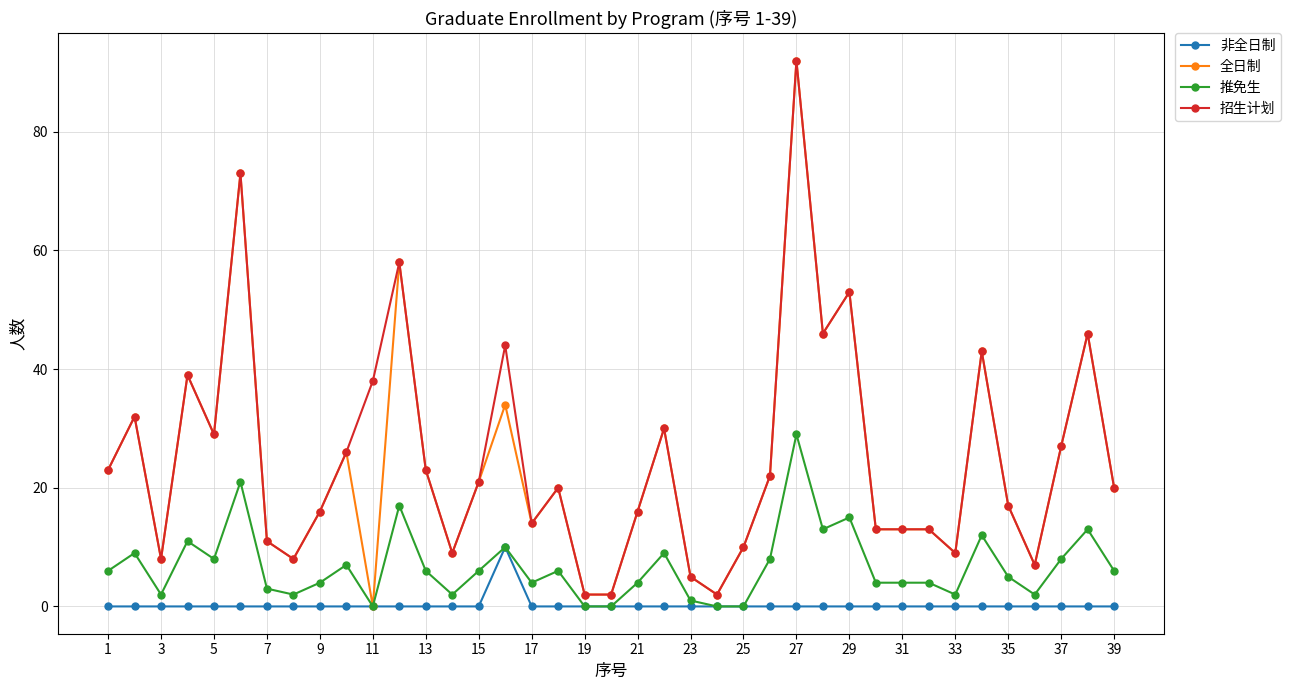

What is the maximum value for 非全日制?

10